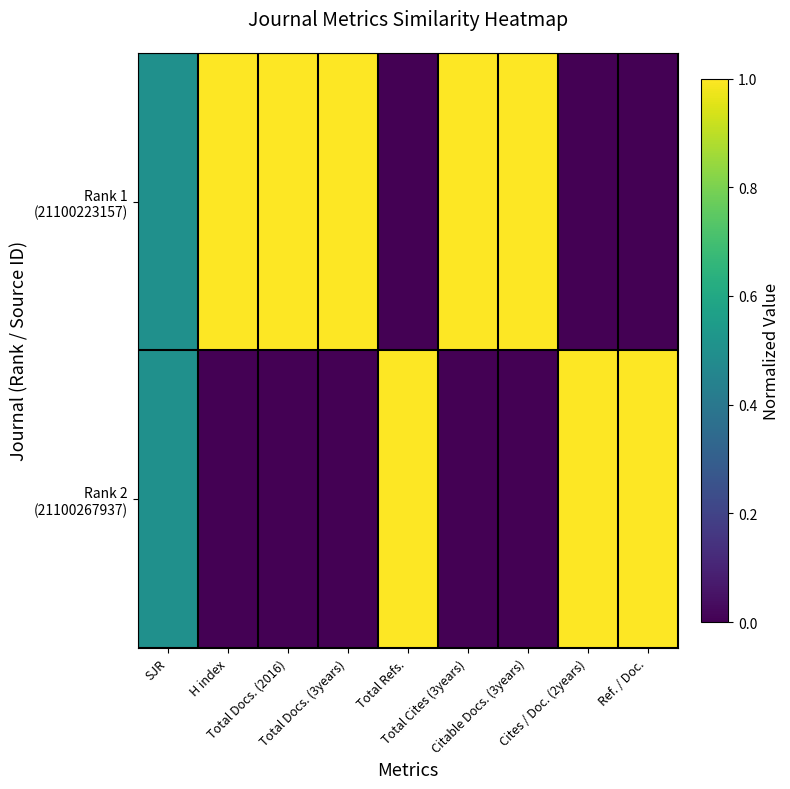

At which category is the sum across all series the highest?

SJR